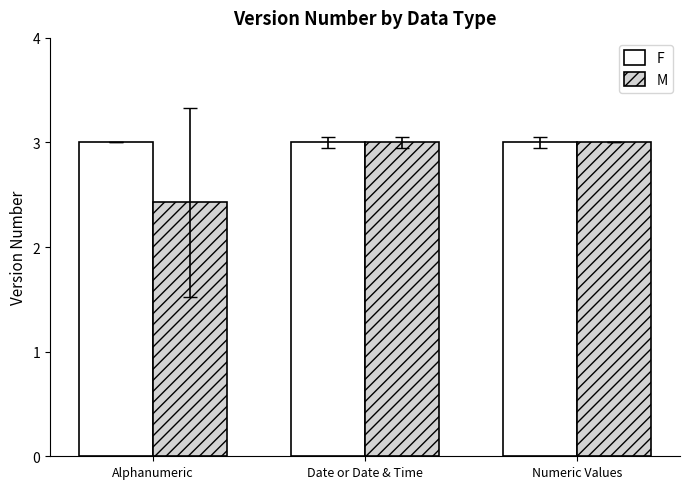

Where is M nearest to the value 2?

Alphanumeric